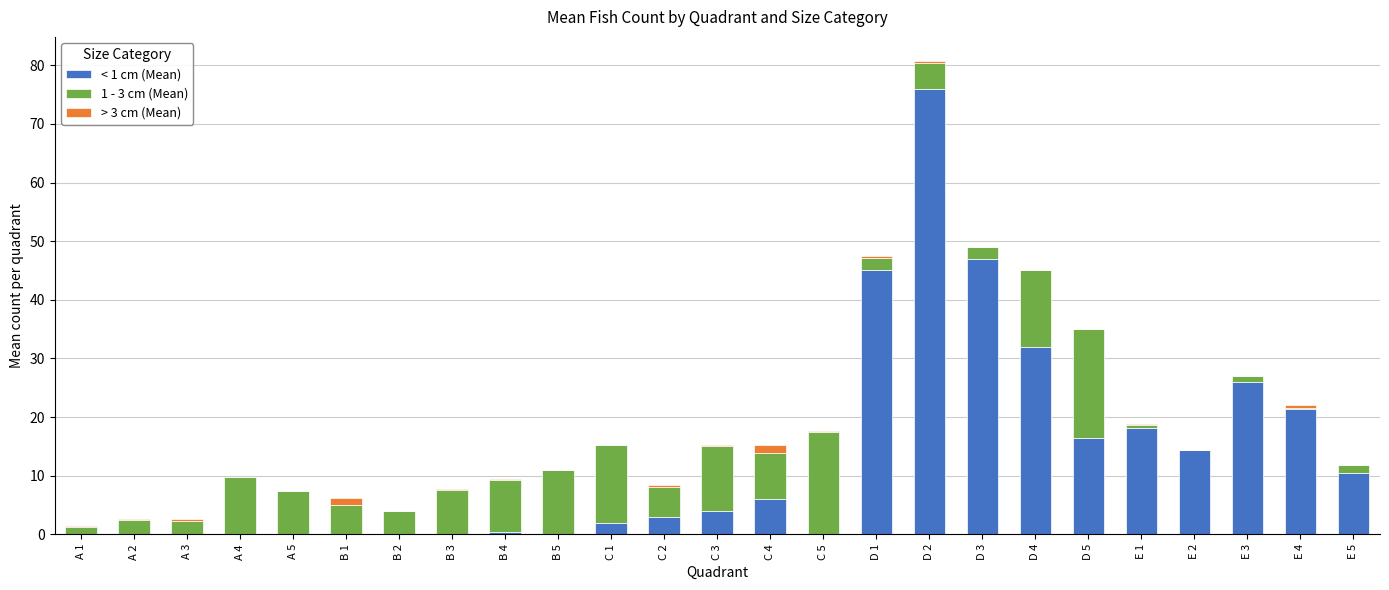

What is the label of the 9th bar from the left?

B 4